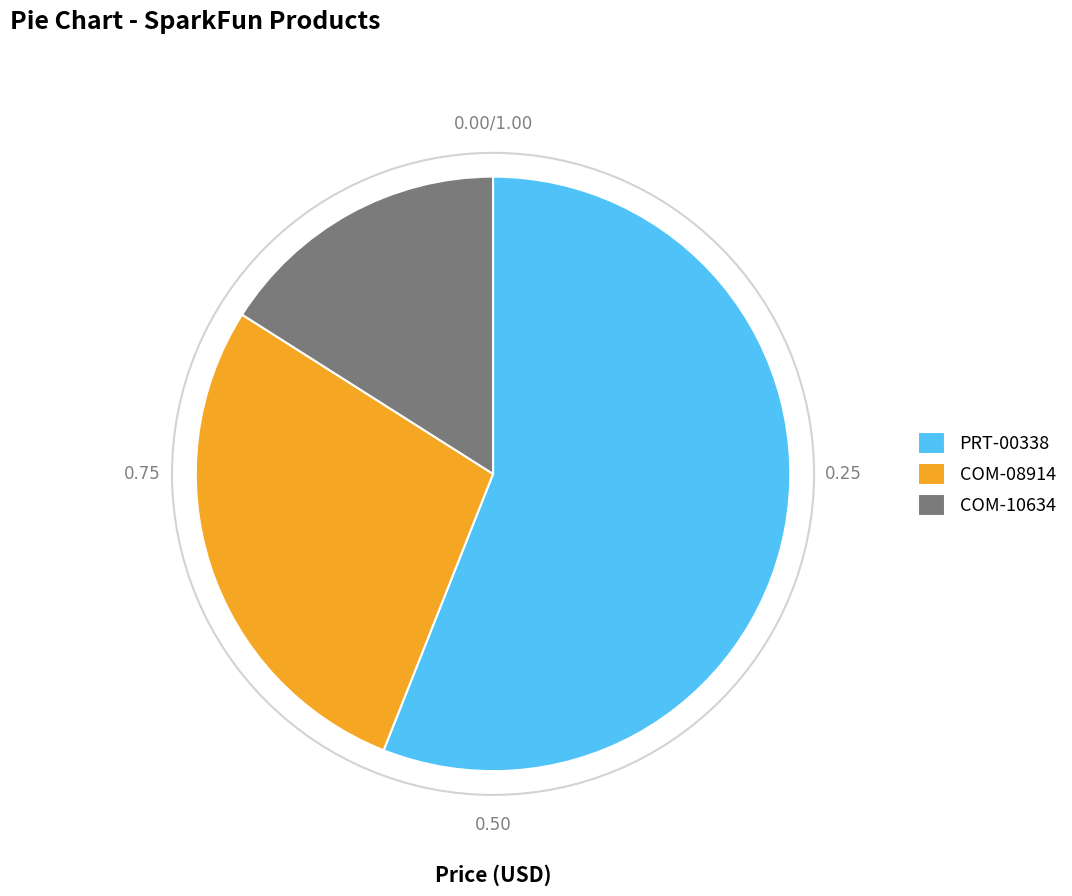

Does PRT-00338 represent more than half of the total?

Yes